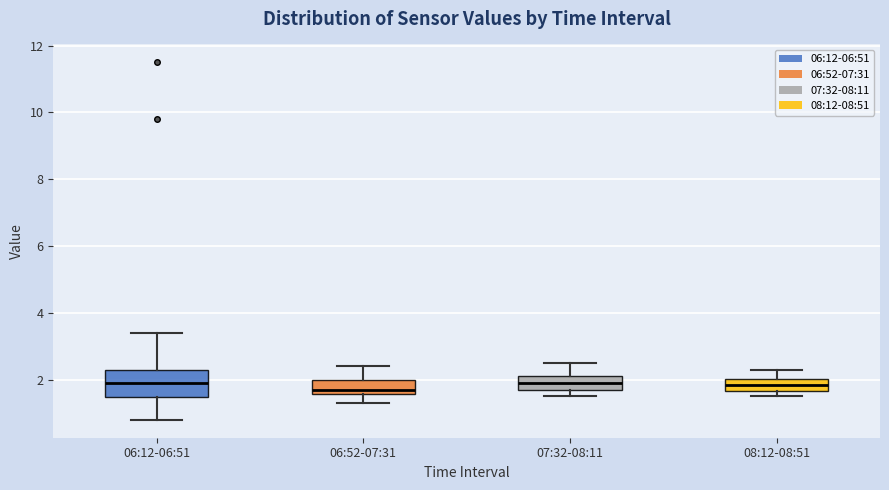

Where does the lower whisker of the box for 06:12-06:51 end on the y-axis? The values are not printed on the chart, so give them approximately, as read against the axis.

0.8